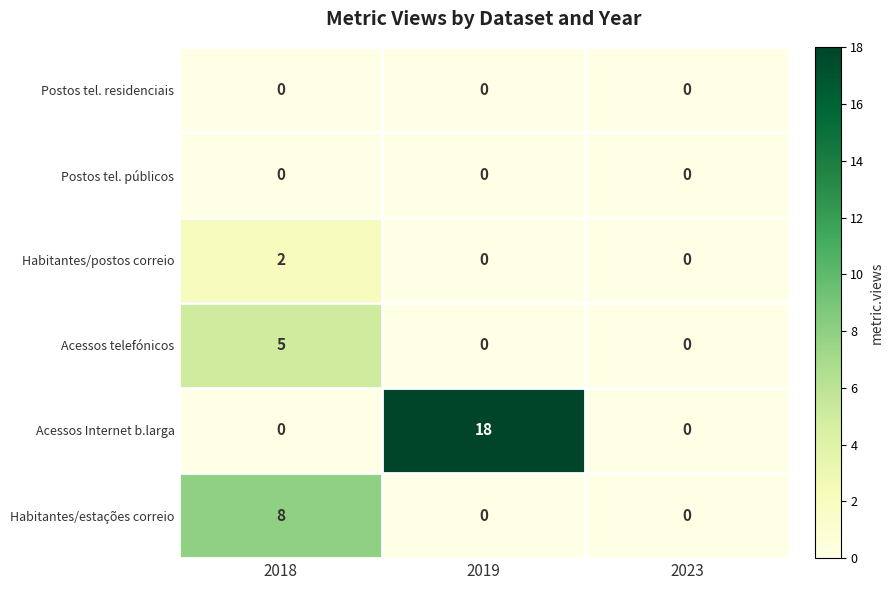

What is the difference between the Acessos Internet b.larga values at 2018 and 2019?

18